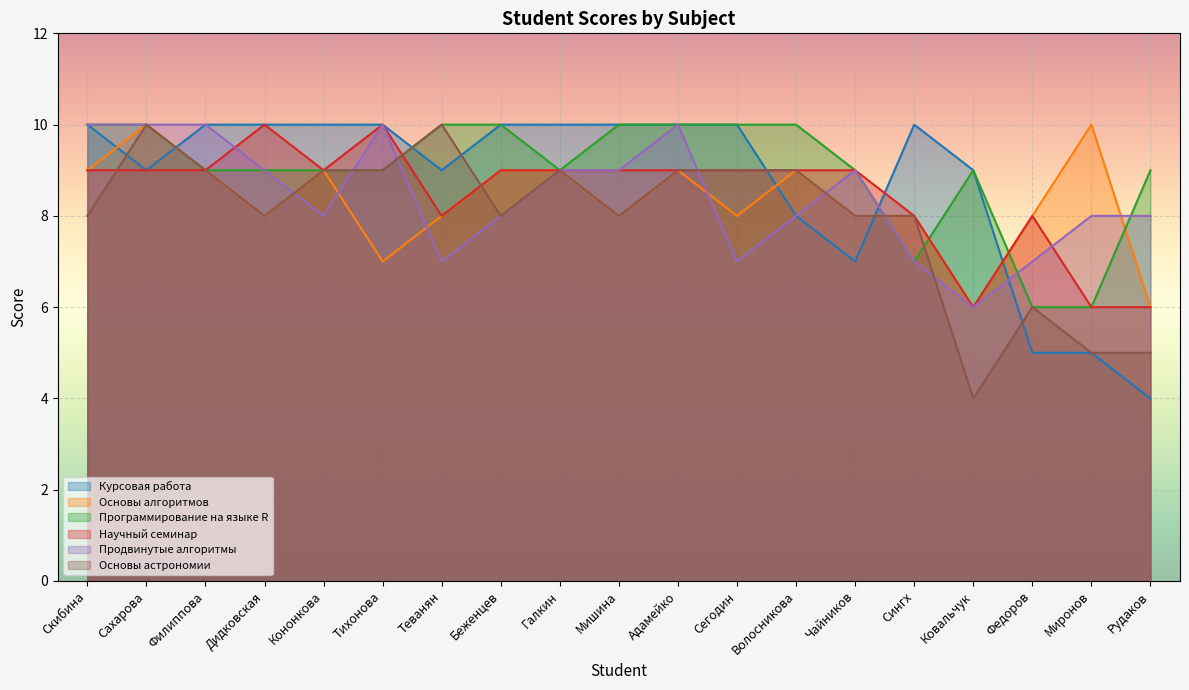

At how many categories does at least one series exceed 4?

19